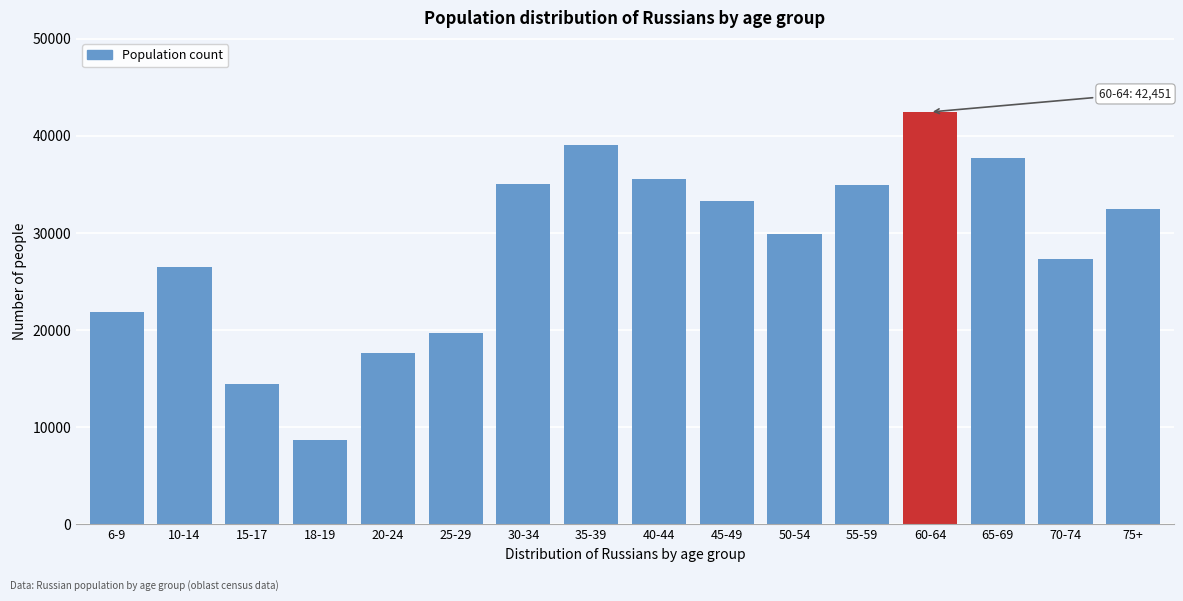

Which label corresponds to the largest value in the chart?

60-64